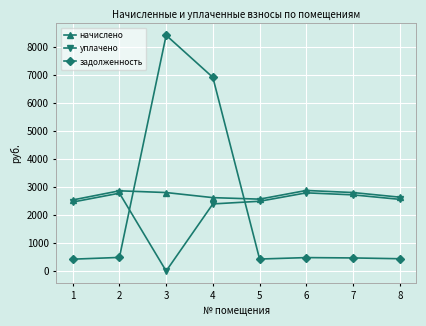

What is the average value of the начислено series?

2717.9